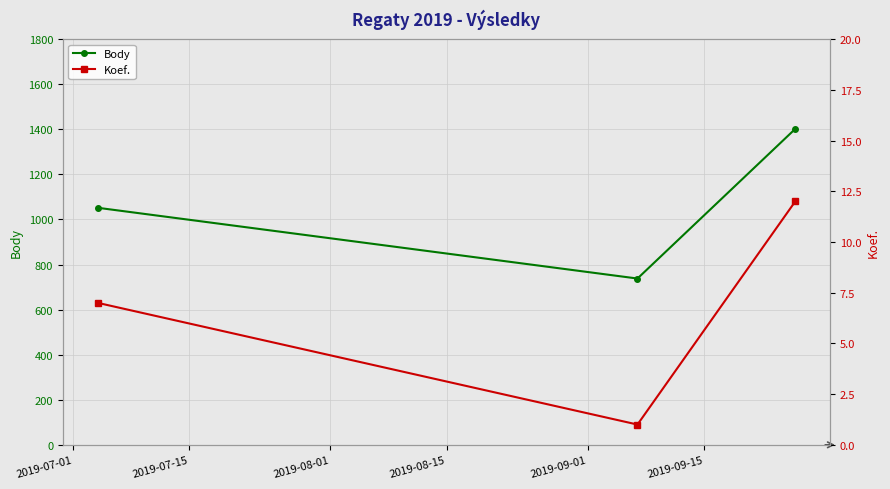

At which label is Body closest to 1070?

2019-07-01